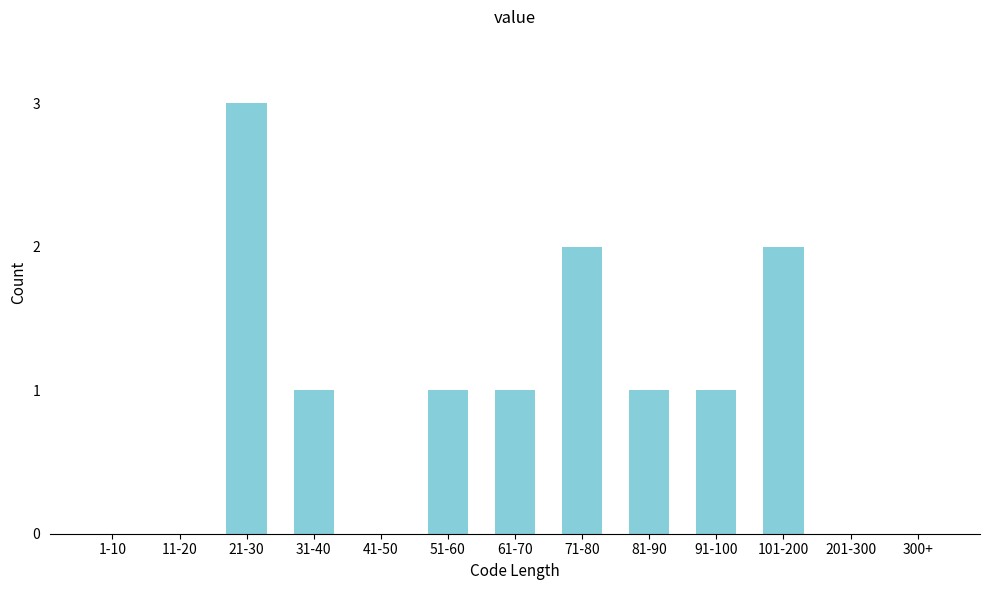

Reading left to right, what are all the values shown in this chart?

1-10=0	11-20=0	21-30=3	31-40=1	41-50=0	51-60=1	61-70=1	71-80=2	81-90=1	91-100=1	101-200=2	201-300=0	300+=0